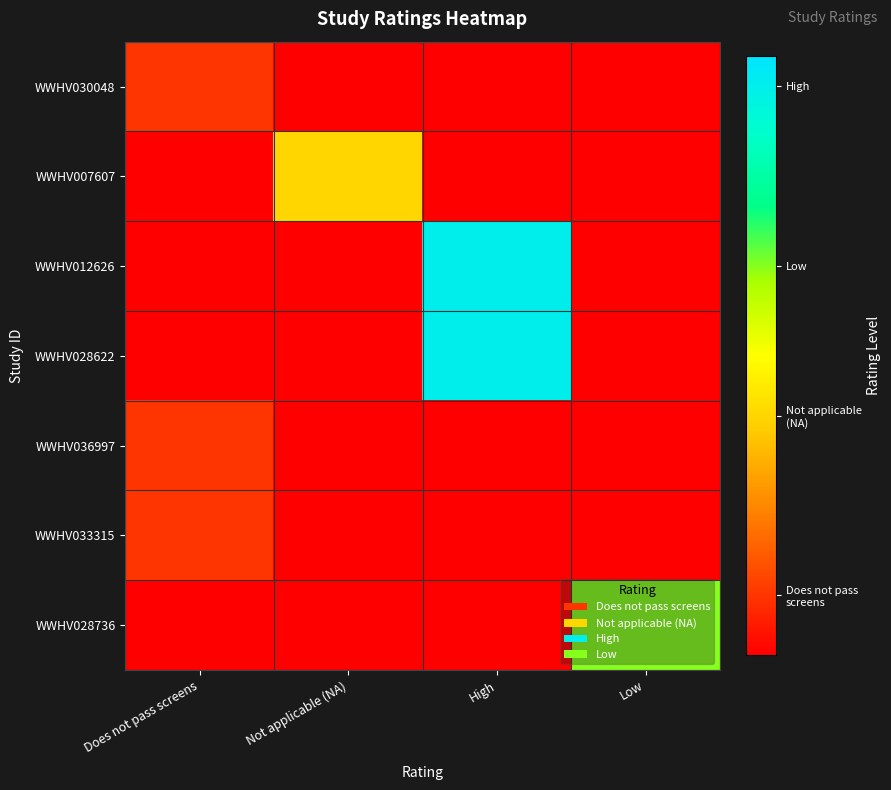

At Low, list the series in order from smallest to largest.

WWHV030048, WWHV007607, WWHV012626, WWHV028622, WWHV036997, WWHV033315, WWHV028736